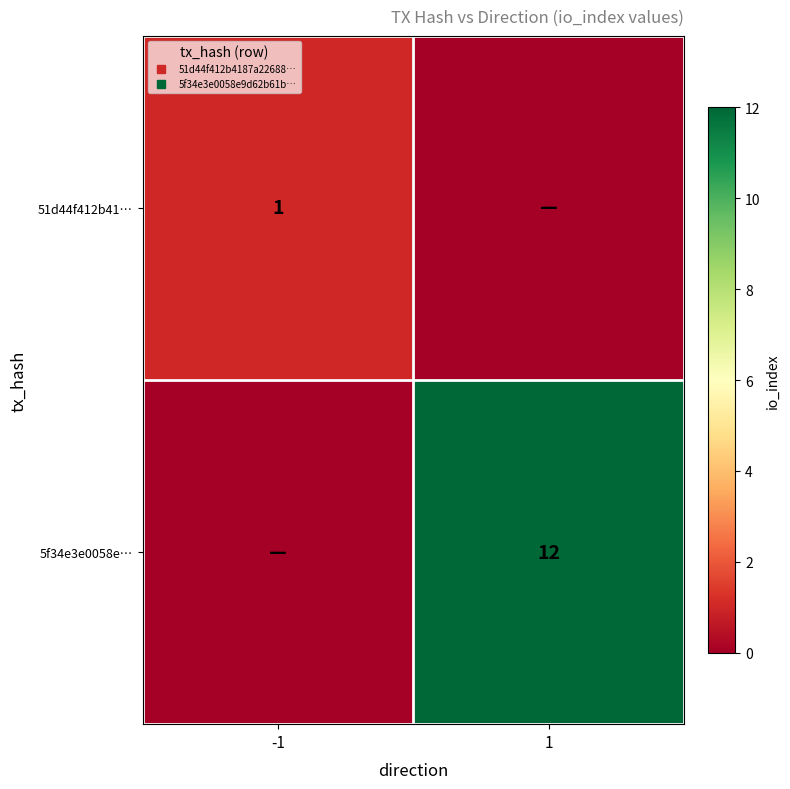

The value of 51d44f412b41… at -1 is 2. True or false?

False